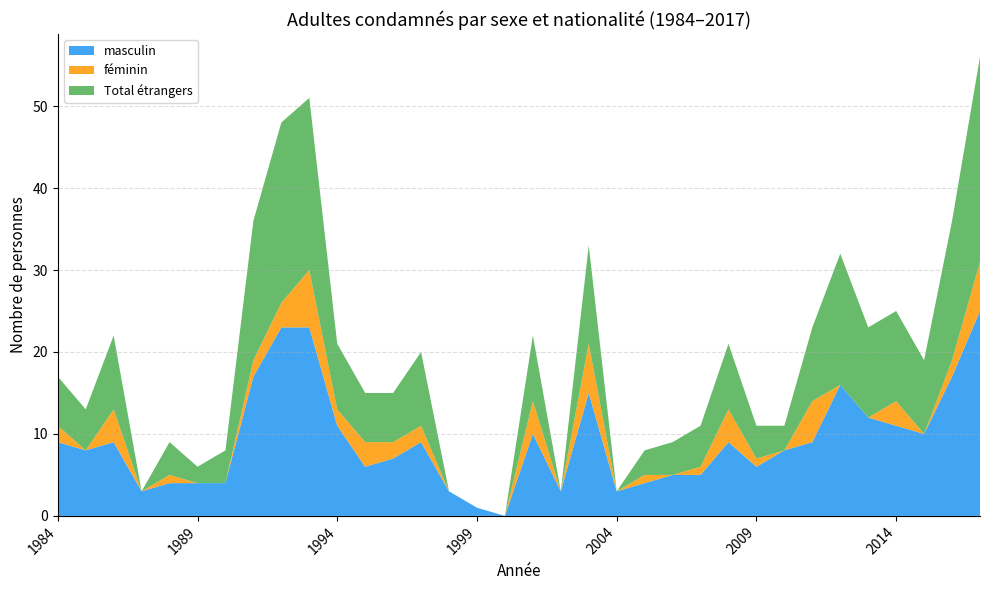

Reading left to right, list all the values displayed in this chart.

masculin: 9	8	9	3	4	4	4	17	23	23	11	6	7	9	3	1	0	10	3	15	3	4	5	5	9	6	8	9	16	12	11	10	17	25
féminin: 2	0	4	0	1	0	0	2	3	7	2	3	2	2	0	0	0	4	0	6	0	1	0	1	4	1	0	5	0	0	3	0	2	6
Total étrangers: 6	5	9	0	4	2	4	17	22	21	8	6	6	9	0	0	0	8	0	12	0	3	4	5	8	4	3	9	16	11	11	9	17	25